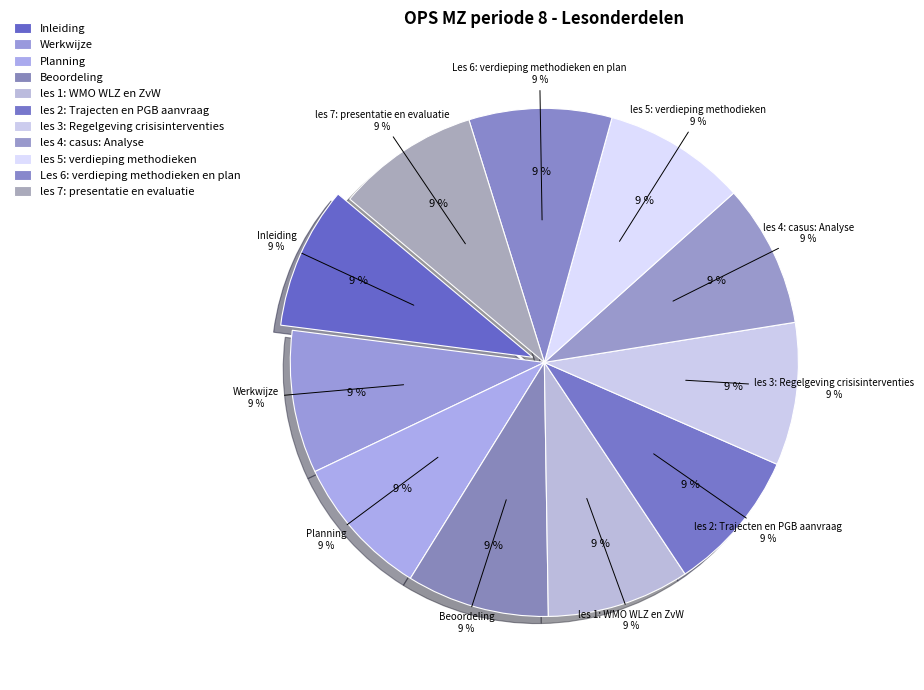

Does les 2: Trajecten en PGB aanvraag account for over 50% of the chart?

No